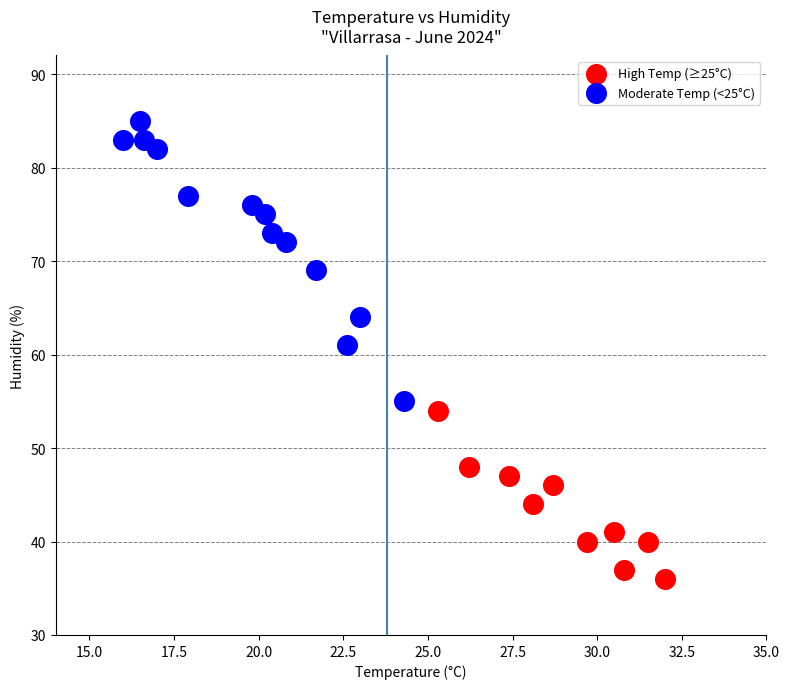

Which series reaches the maximum Y coordinate?

Moderate Temp (<25°C)